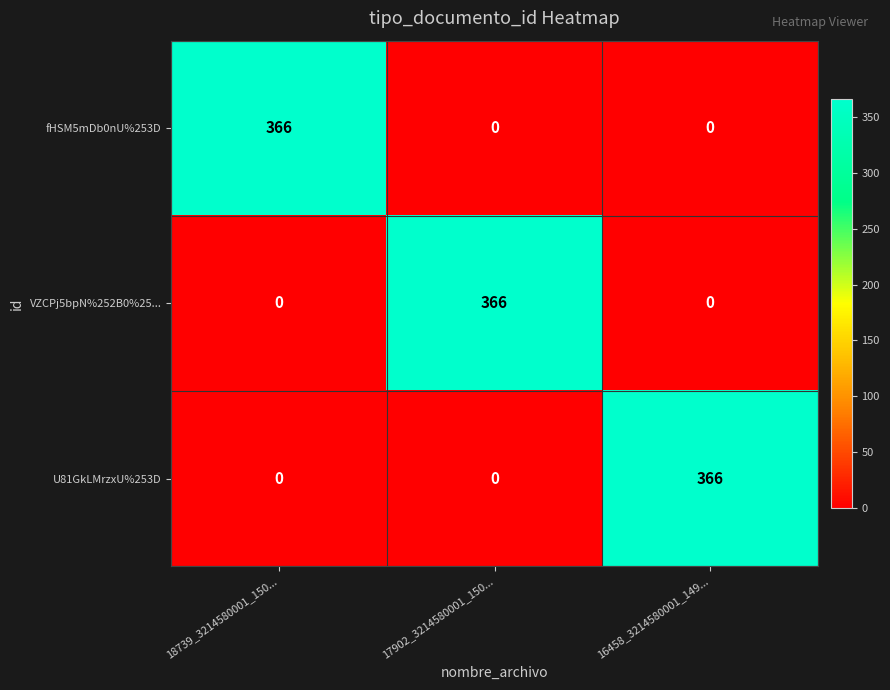

What is the spread (max minus min) of values at 17902_3214580001_150...?

366